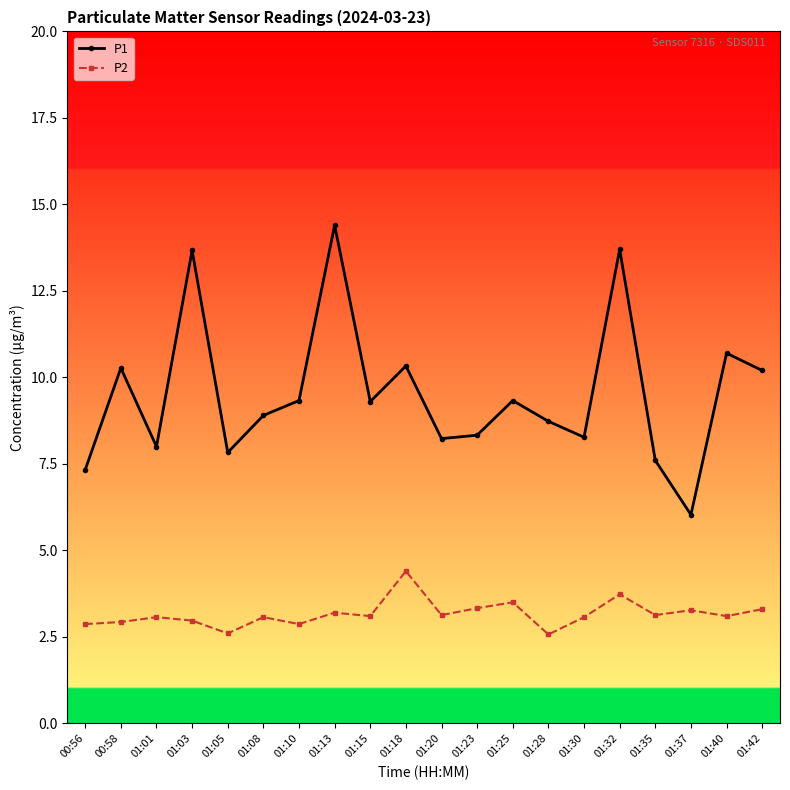

Is the value of P1 at 00:58 greater than the value of P2 at 01:18?

Yes